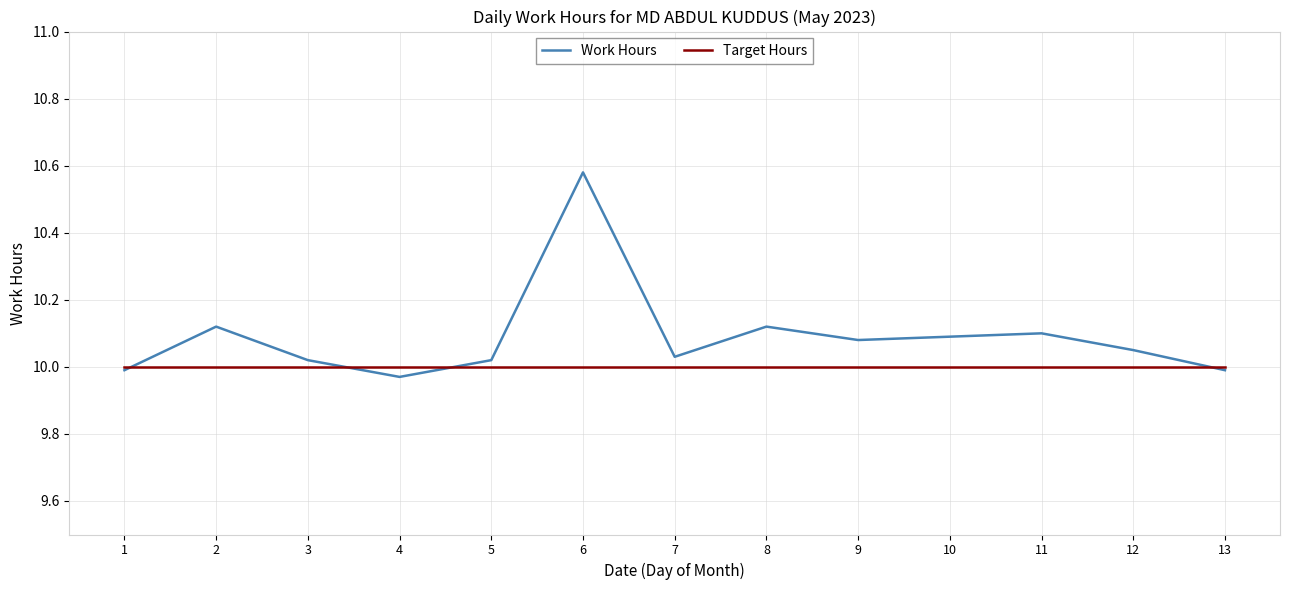

At which category is the sum across all series the highest?

6